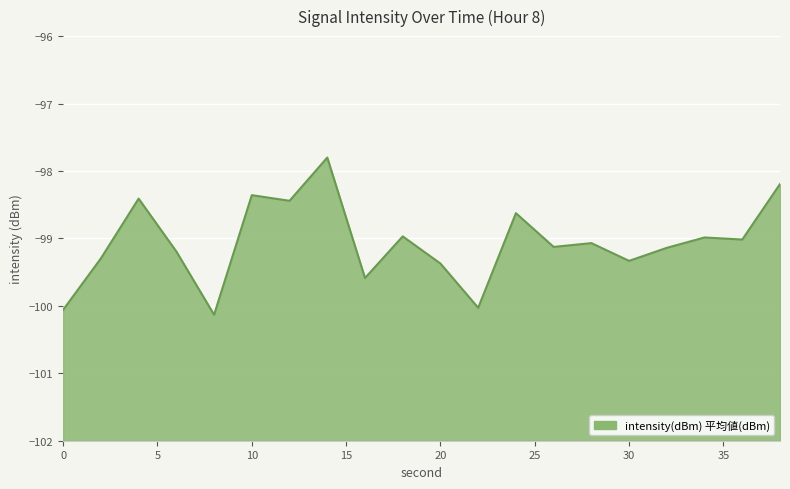

What is the sum of the values at 24 and 14?

-196.4